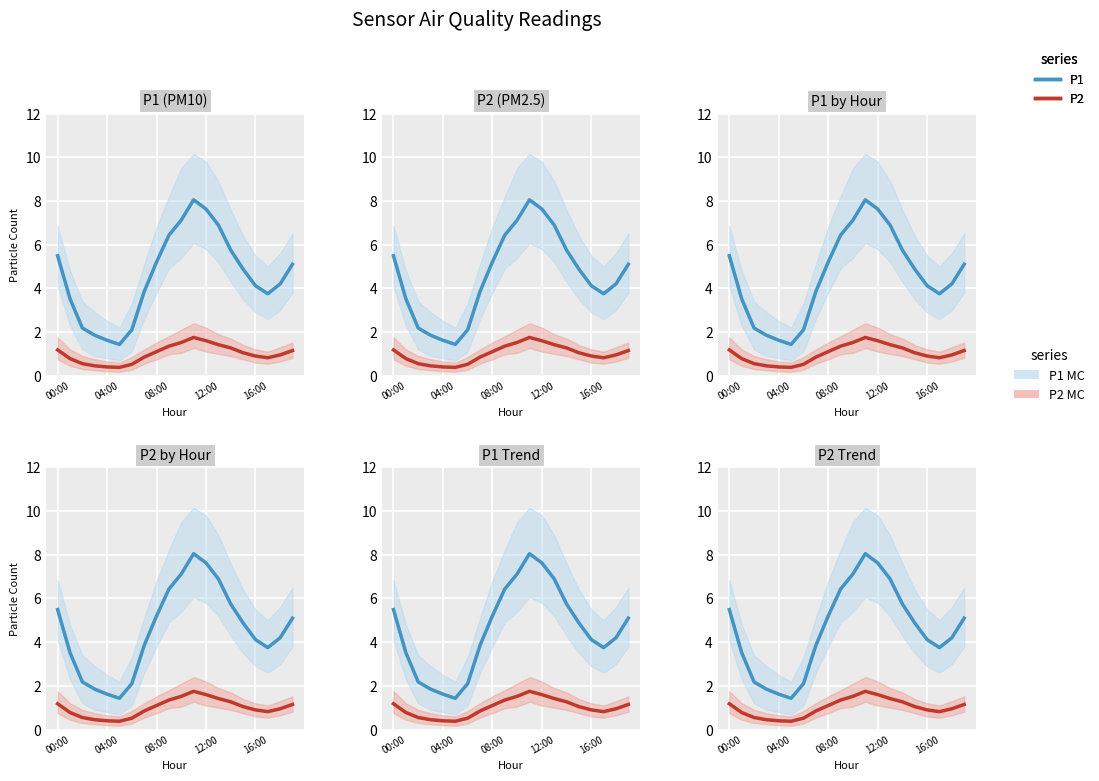

Reading right to left, what are all the values shown in this chart?

P1: 5.1	4.2	3.8	4.1	4.9	5.8	6.9	7.6	8.1	7.1	6.4	5.2	3.9	2.1	1.4	1.6	1.9	2.2	3.5	5.5
P2: 1.1	0.9	0.8	0.9	1.1	1.3	1.4	1.6	1.8	1.5	1.4	1.1	0.8	0.5	0.4	0.4	0.5	0.6	0.8	1.2